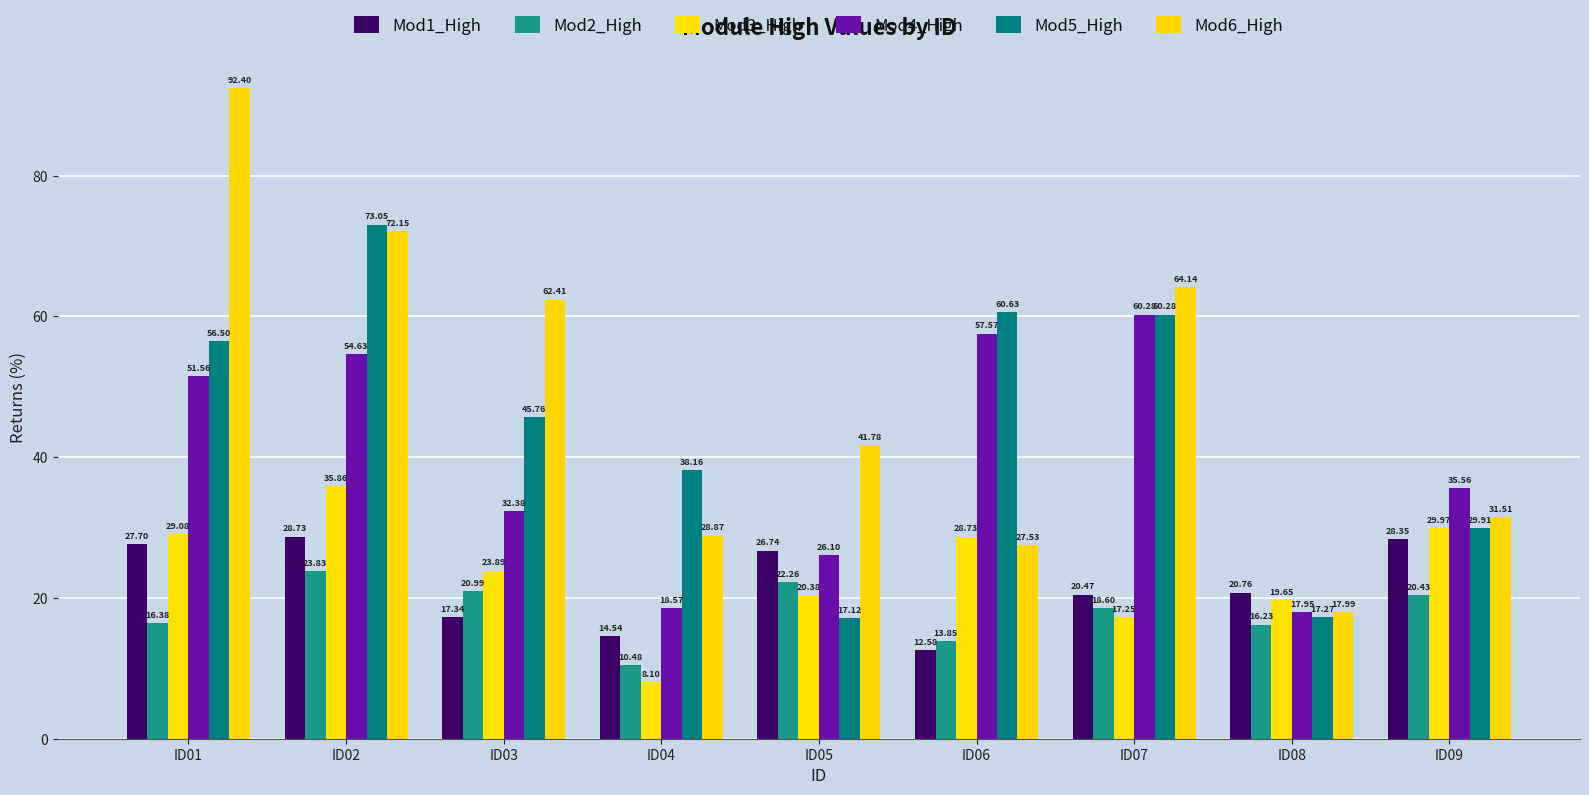

What is the difference between the highest and lowest values at ID02?

49.2